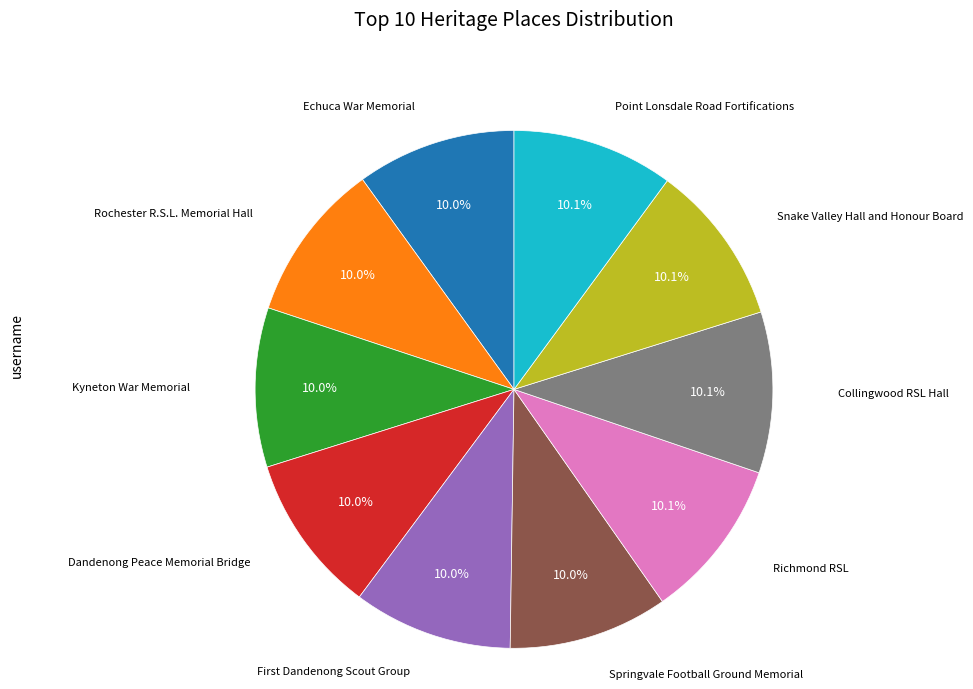

Does any single category account for the majority?

No